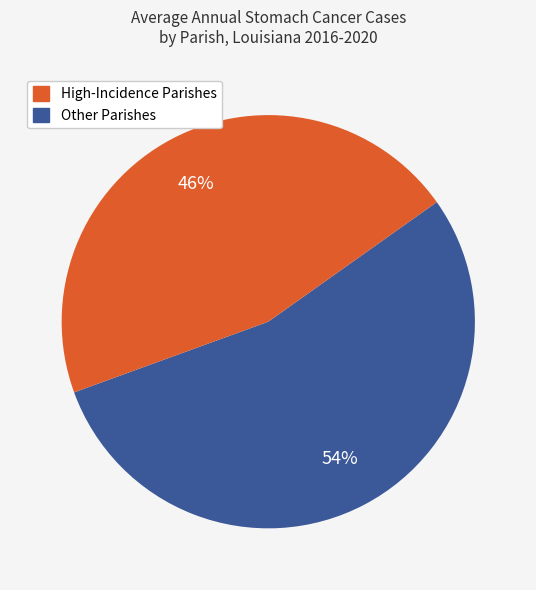

To the nearest percent, what is the average slice percentage?

50%